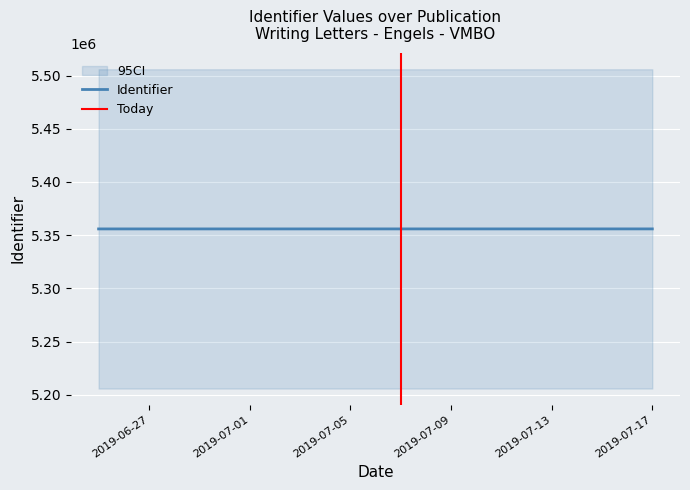

How many values are below 5355878?

6